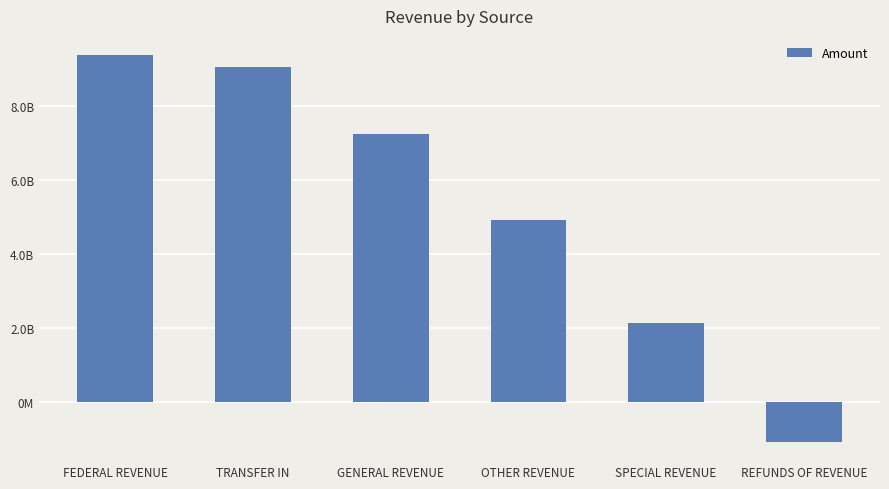

The value at FEDERAL REVENUE is 9375633680.9. True or false?

True